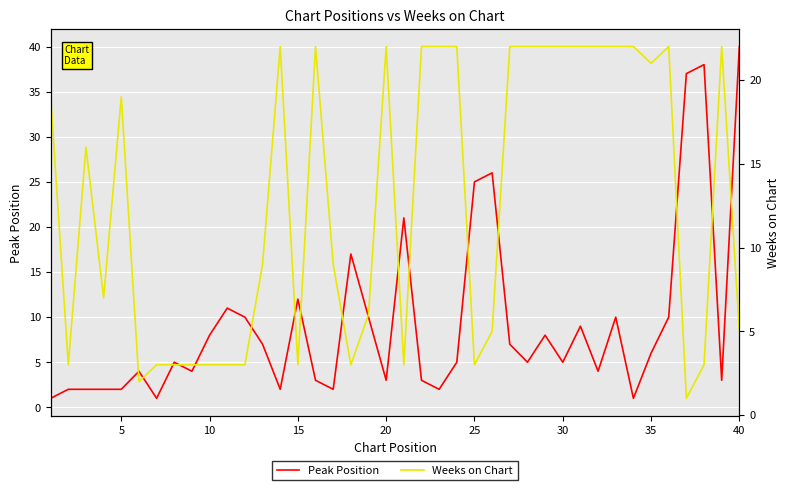

Count the number of categories in the chart.

40